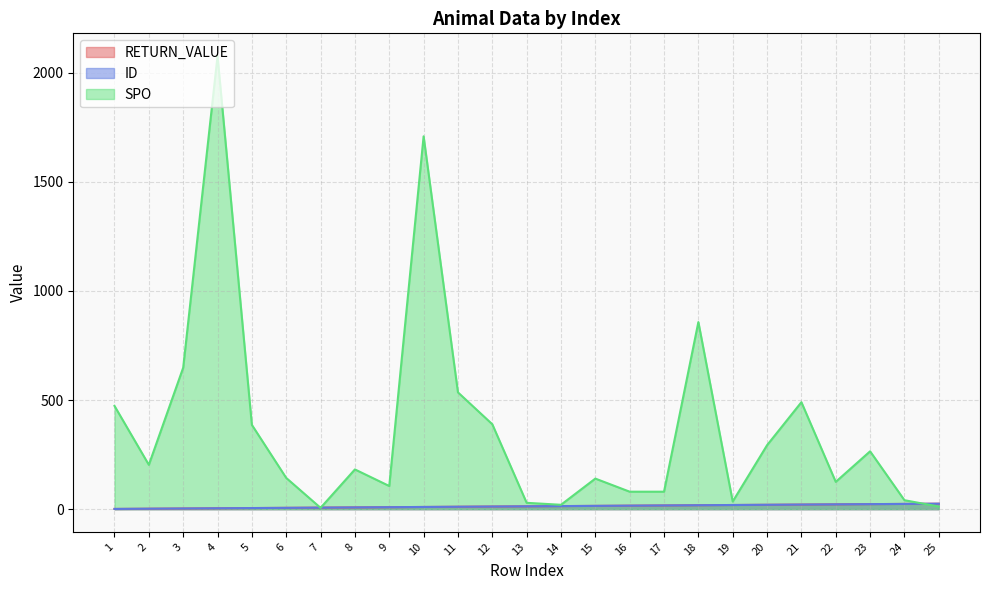

True or false: ID has more than 0 points higher than both neighbors.

False